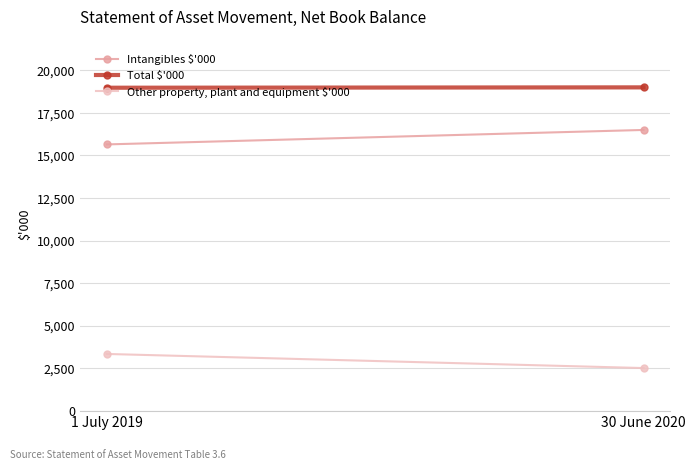

What are all the series names shown in the legend?

Intangibles $'000, Total $'000, Other property, plant and equipment $'000